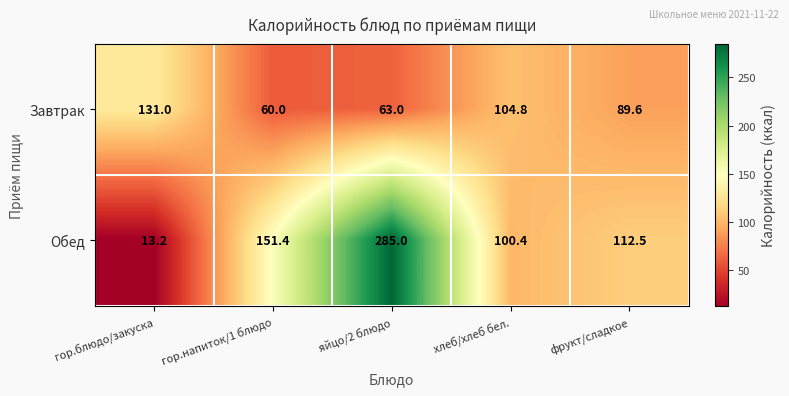

Rank the series by their average value, from highest to lowest.

Обед, Завтрак